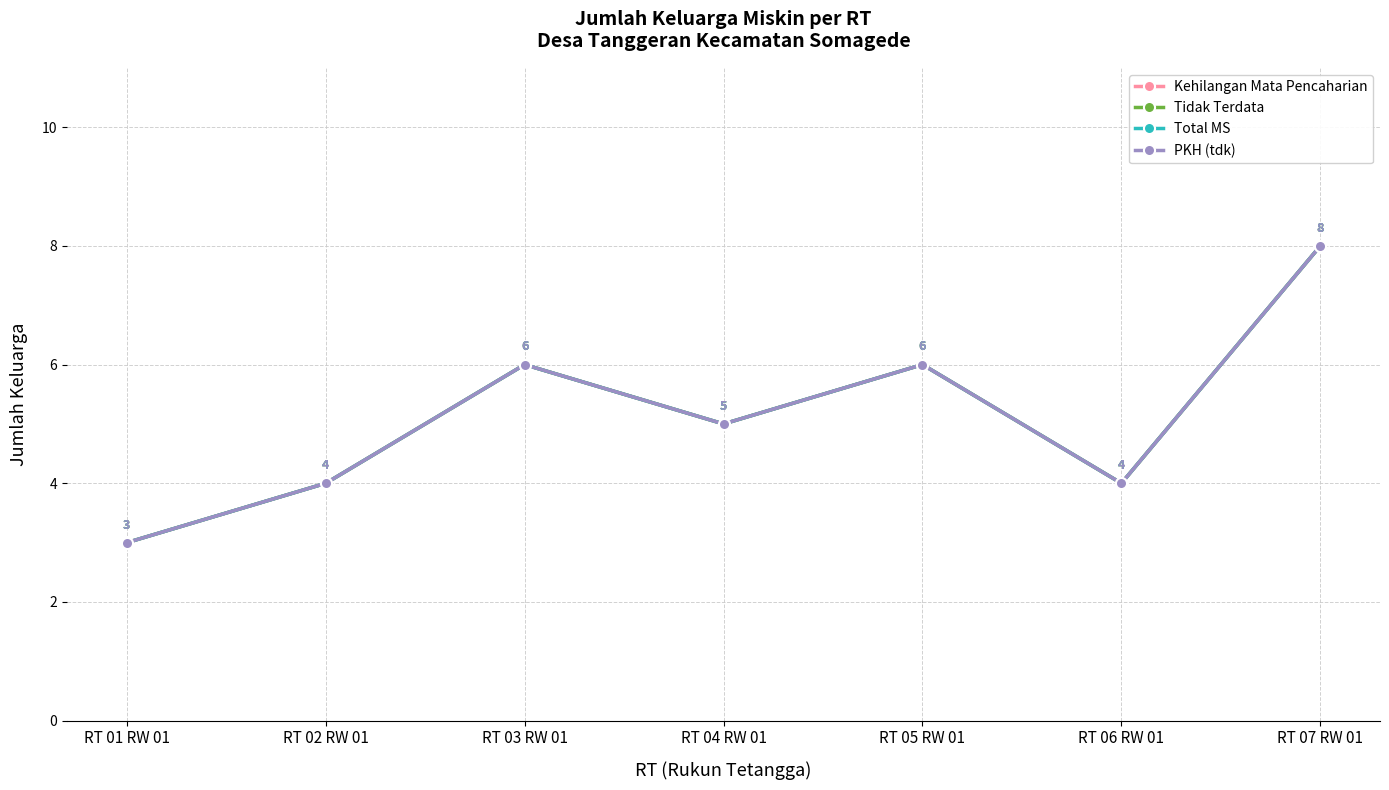

Is this an area chart (filled region under the line)?

No